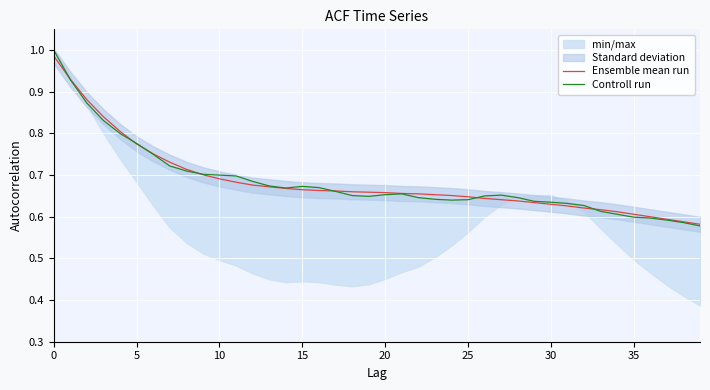

The value of Ensemble mean run at 30 is 0.9. True or false?

False